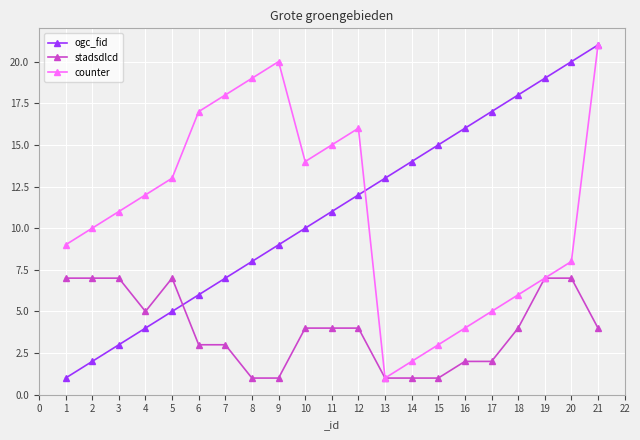

At which category is the sum across all series the highest?

21